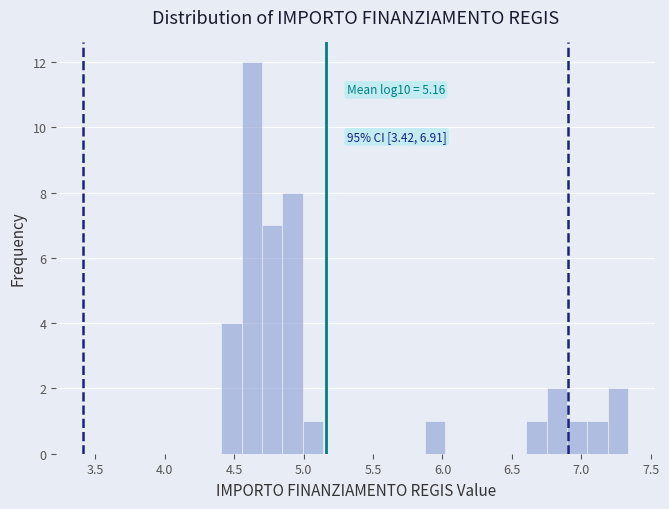

Around what value on the x-axis is the tallest bar? Give the approximate position of its centre, as read against the axis.

4.65